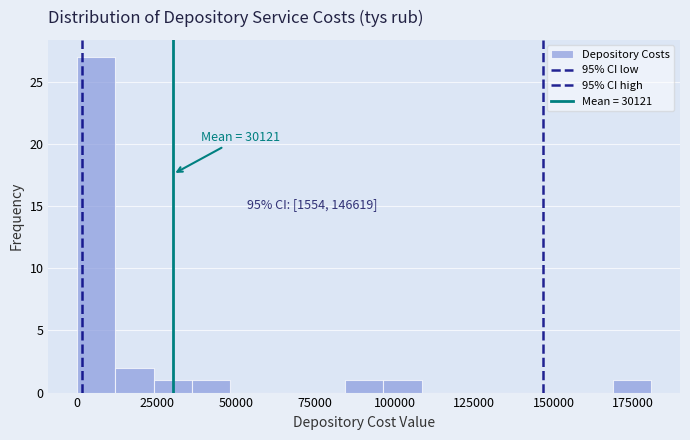

Read against the x-axis, roughly where is the centre of the tallest bar?

5000